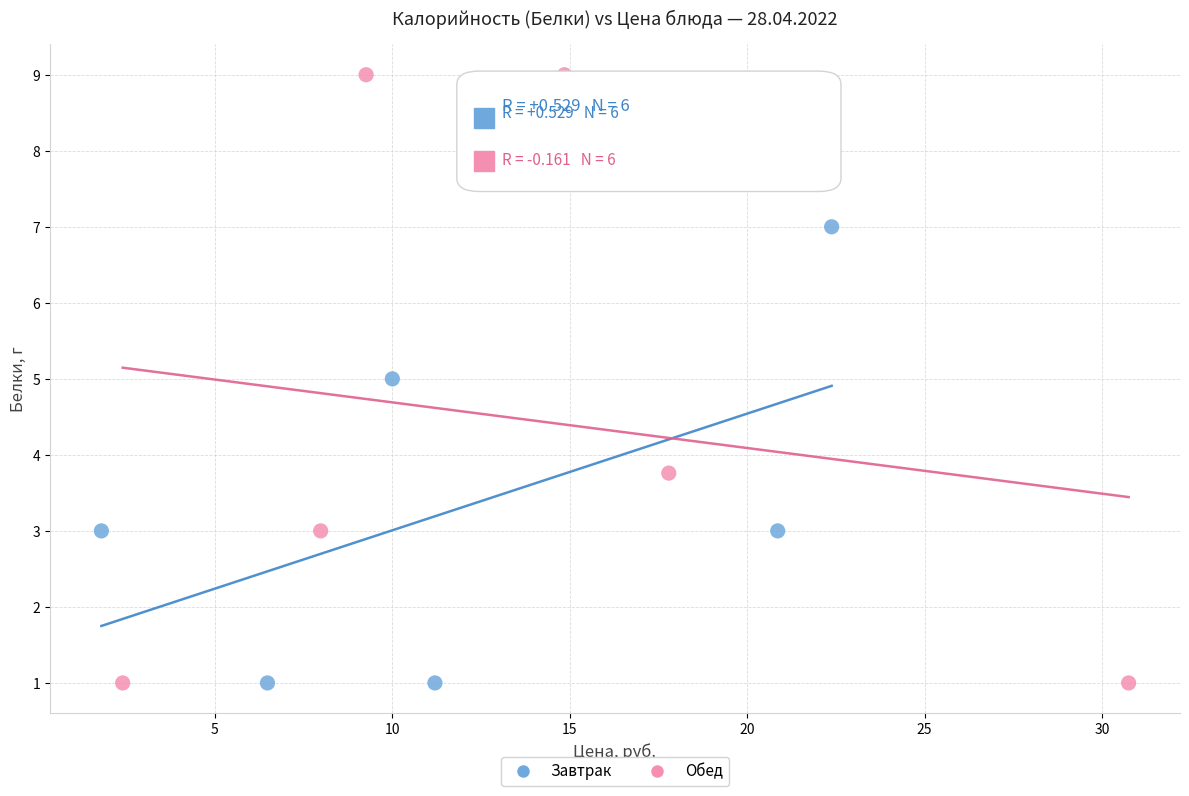

Which series contains the highest Y value?

Обед